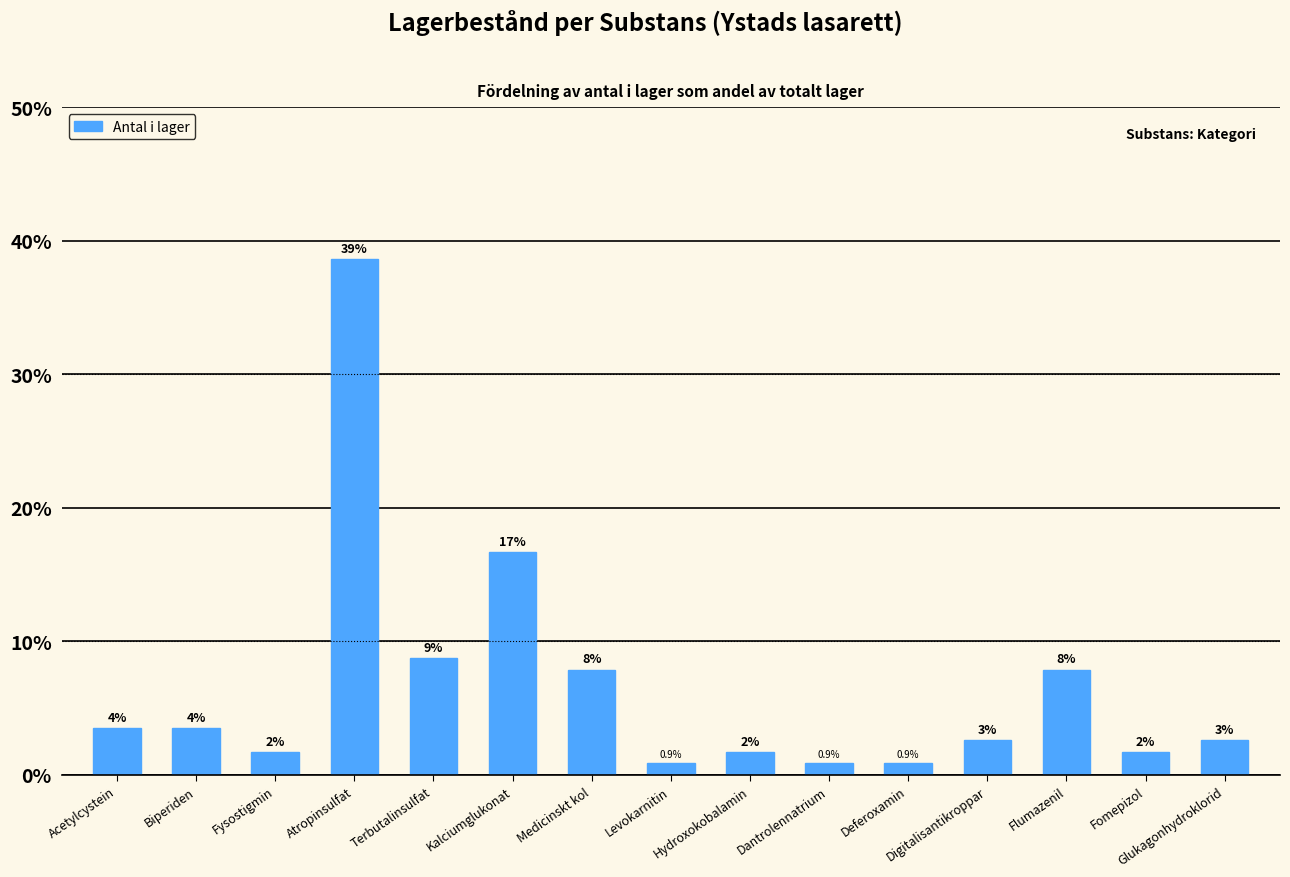

Are the bars grouped side by side (vs. stacked)?

No